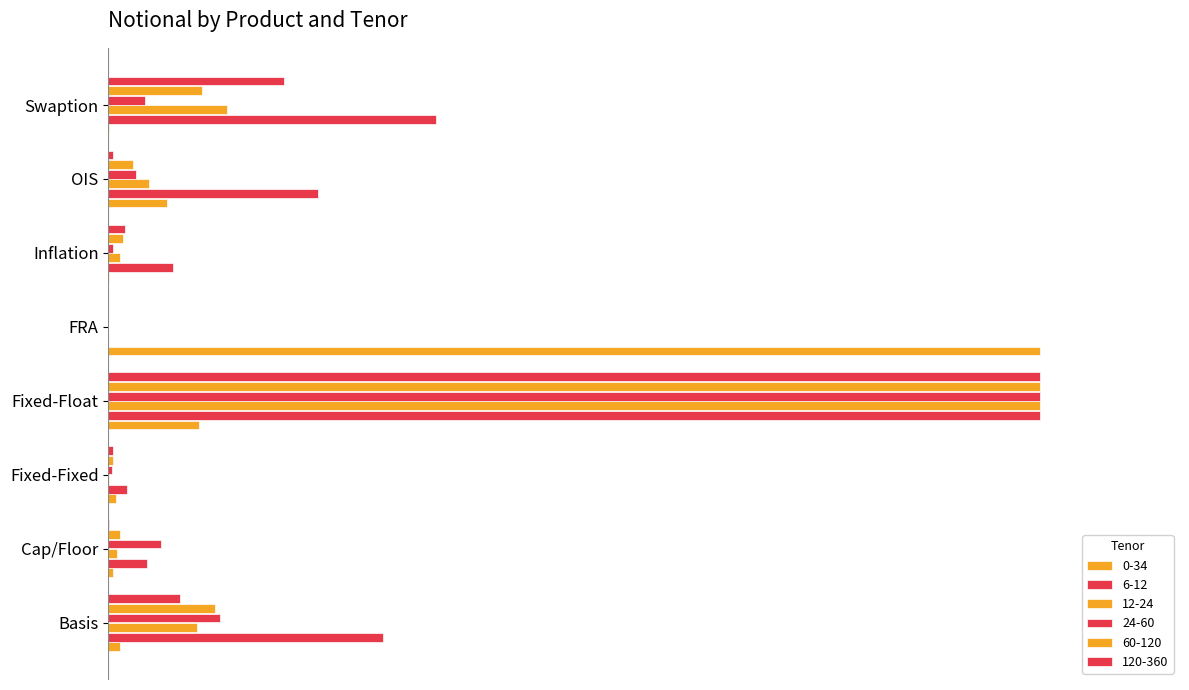

Which category has the lowest value in the 60-120 series?

FRA